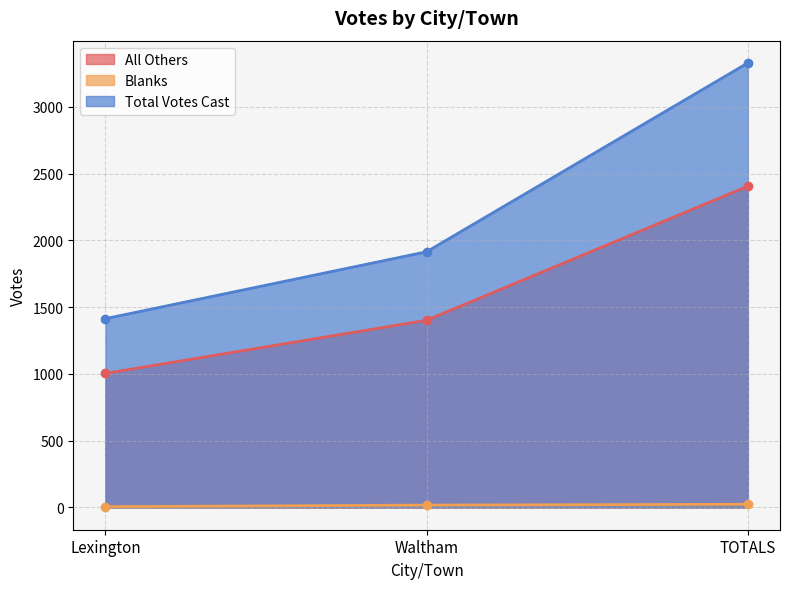

What is the spread (max minus min) of values at Lexington?

1408